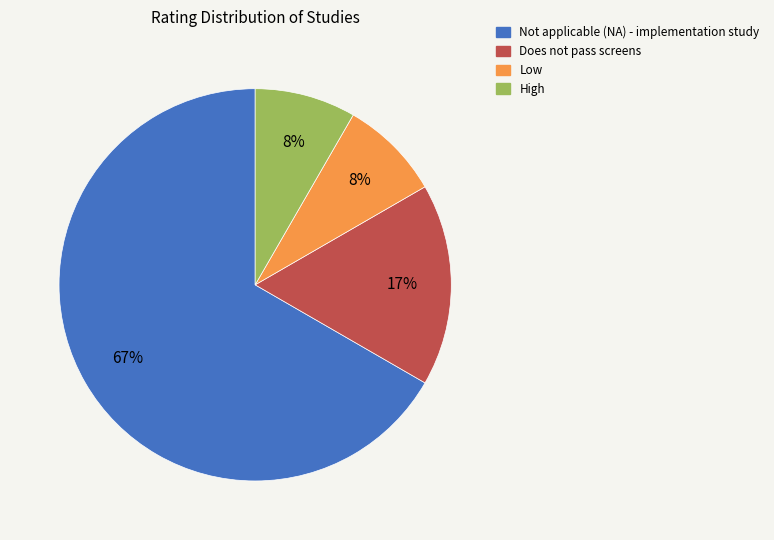

Is the sum of Low and High greater than half?

No